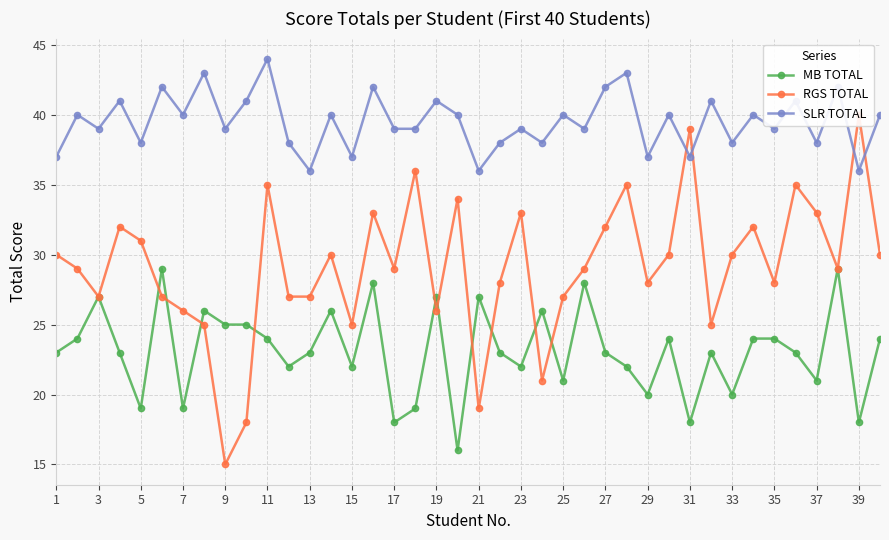

In SLR TOTAL, how many points are higher than both neighbors (excluding endpoints)?

16